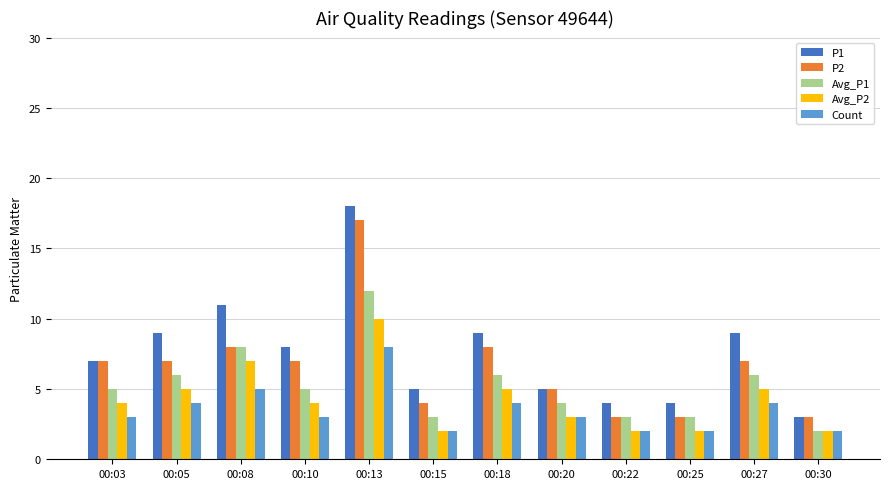

How many Avg_P2 values are between 2 and 5?

10